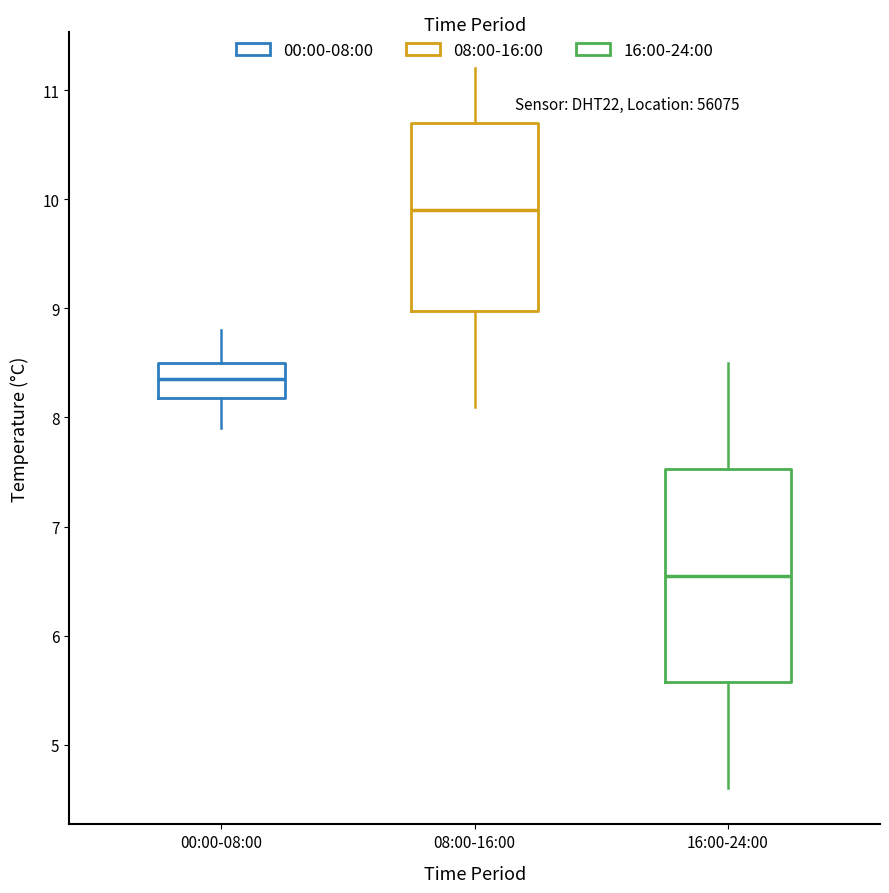

Comparing the boxes themselves (not the whiskers), which one is the tallest?

16:00-24:00